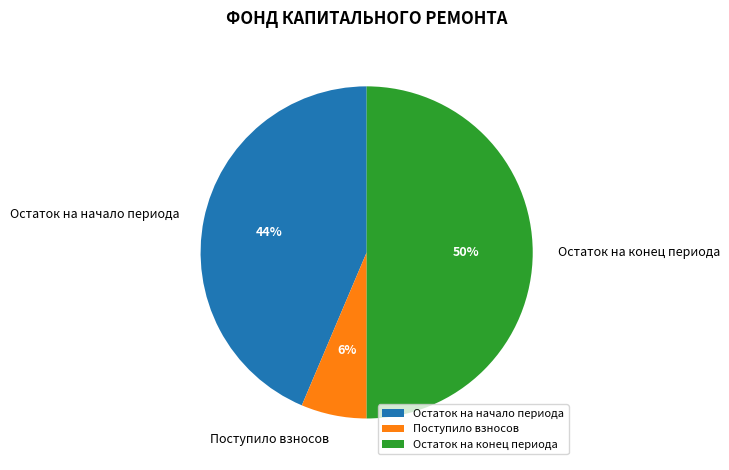

What is the largest slice in the pie chart?

Остаток на конец периода